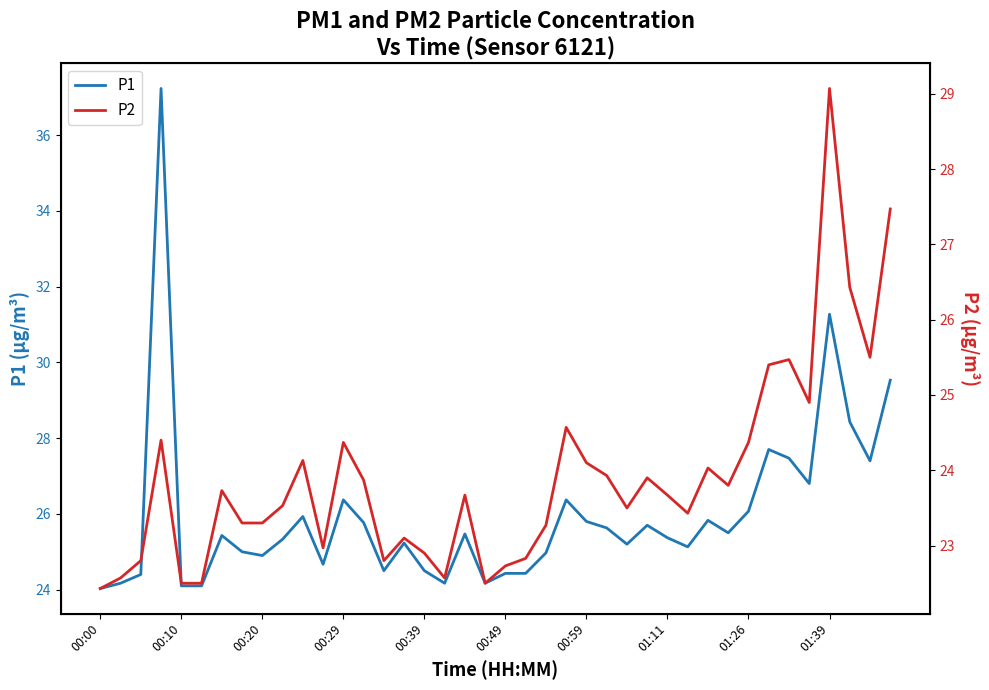

How many categories are shown in the chart?

40